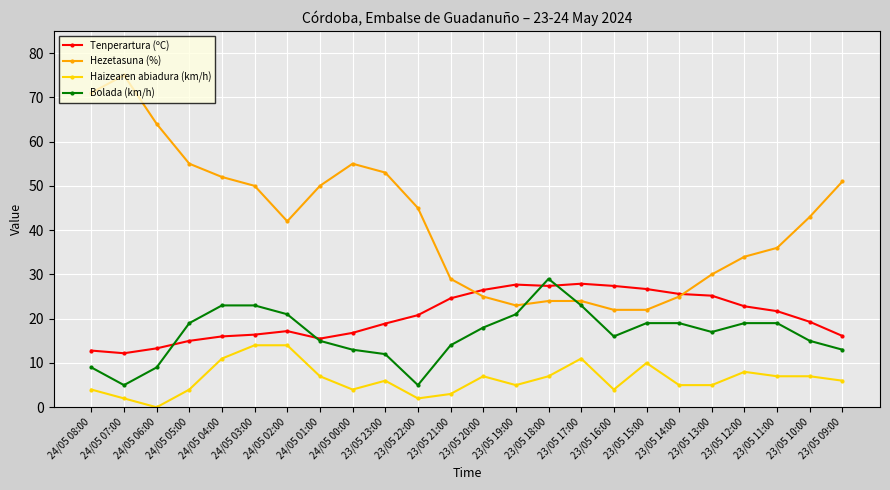

Count the number of data series in this chart.

4